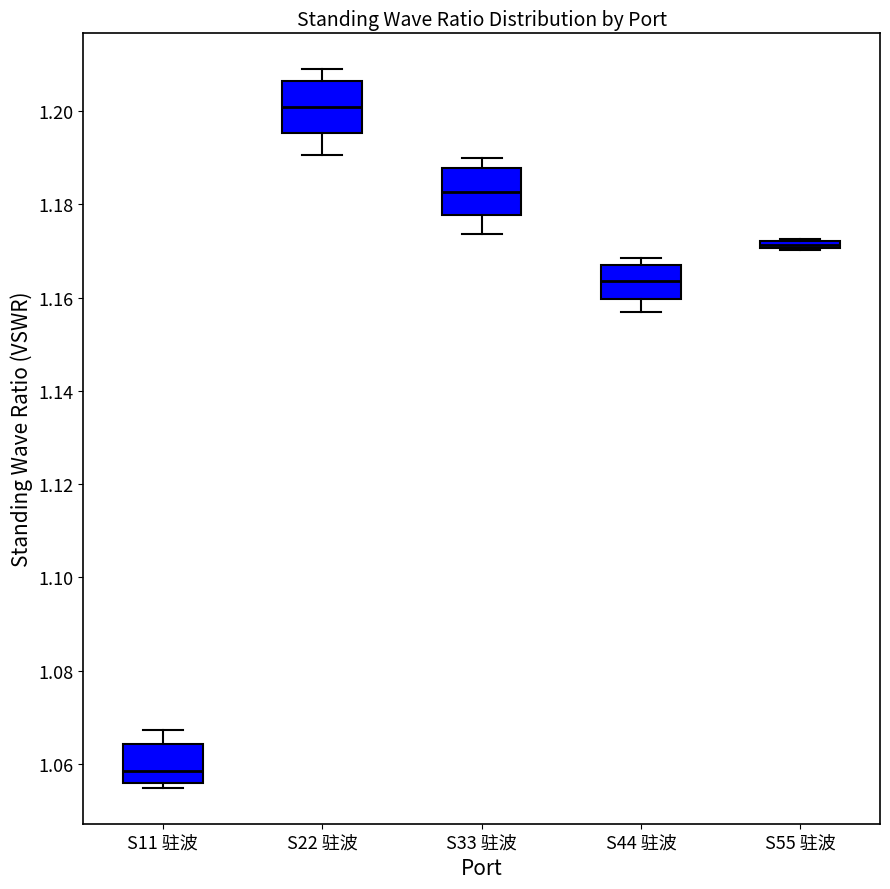

Where does the lower whisker of the box for S22 驻波 end on the y-axis? The values are not printed on the chart, so give them approximately, as read against the axis.

1.190